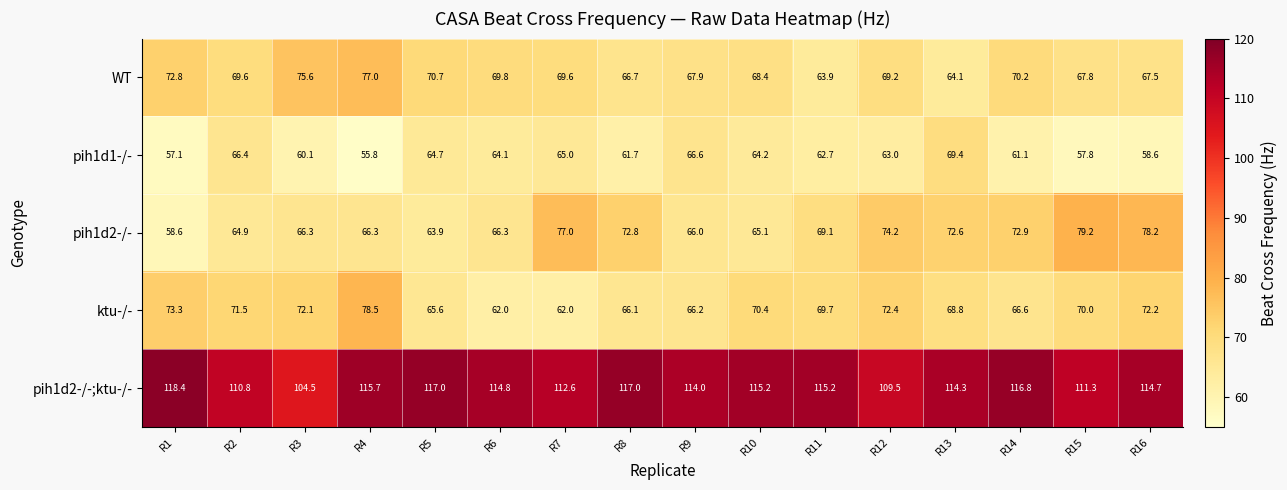

Is it true that ktu-/- equals 66.6 at R14?

True